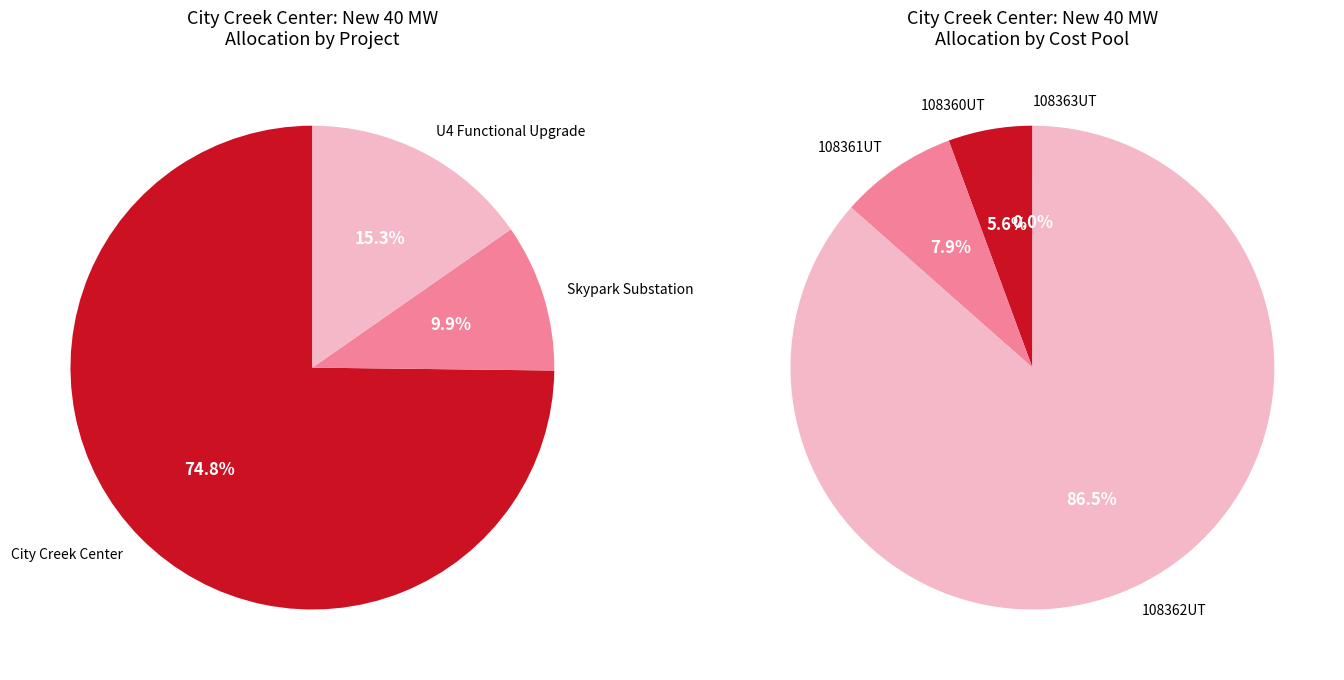

Is it true that 108361UT is 1% of the pie?

False